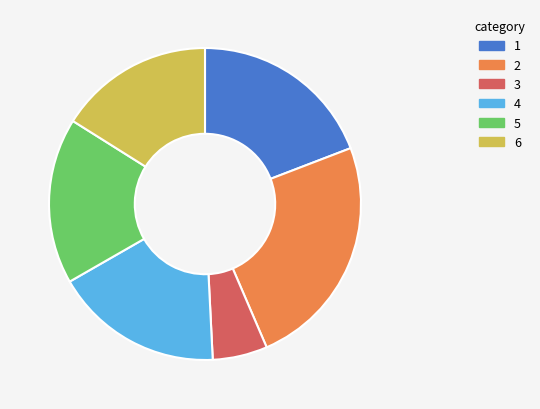

Is there a majority slice in this chart?

No